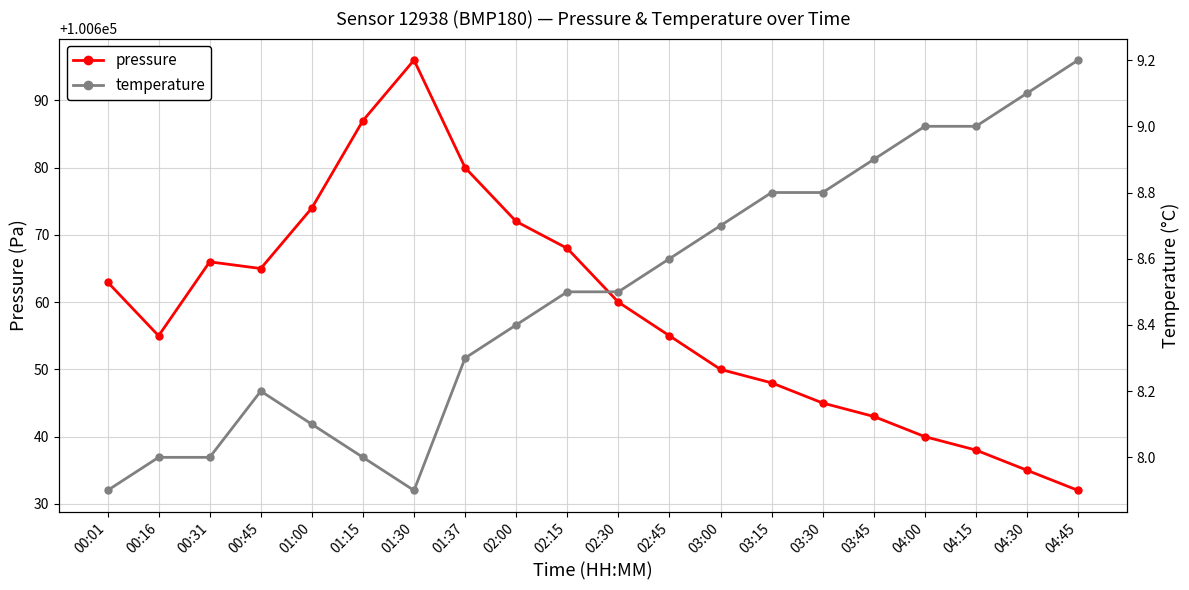

What is the difference between the temperature values at 04:00 and 03:15?

0.2